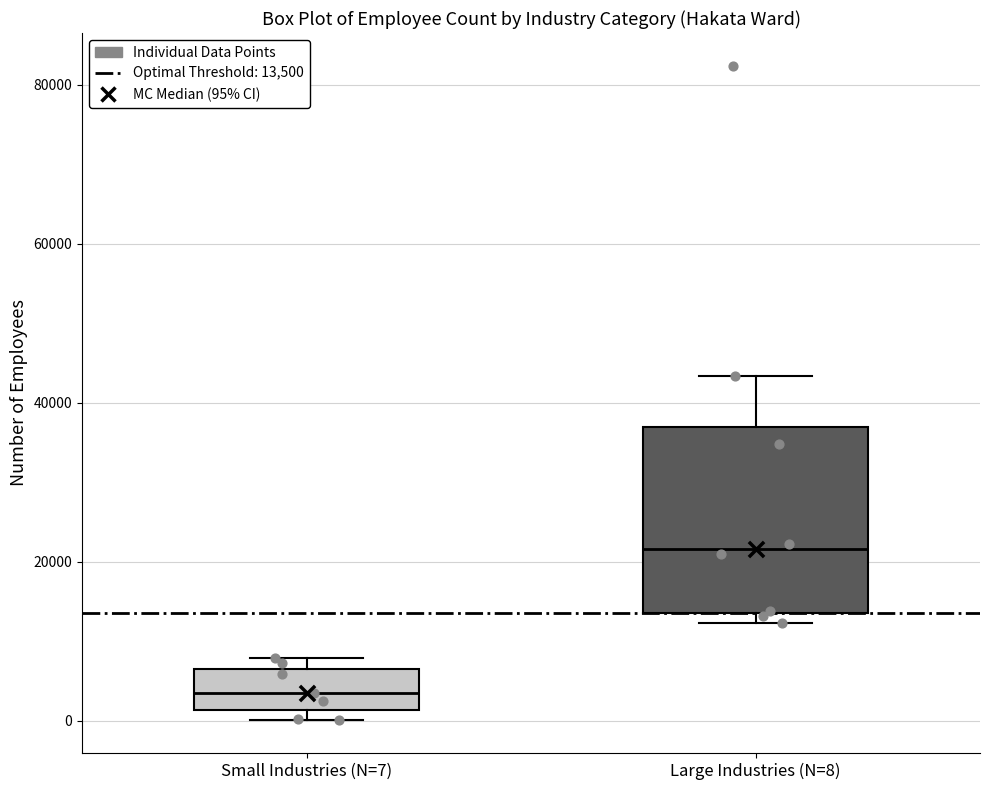

Reading left to right, transcribe this box plot: for each box, give where its median line is, the range the box spans, and where its two whiskers end, as read against the y-axis. The values are not printed on the chart, so give them approximately, as read against the axis.

Small Industries (N=7): median 4000, box 2000 to 6000, whiskers 0 to 8000
Large Industries (N=8): median 22000, box 14000 to 36000, whiskers 12000 to 44000